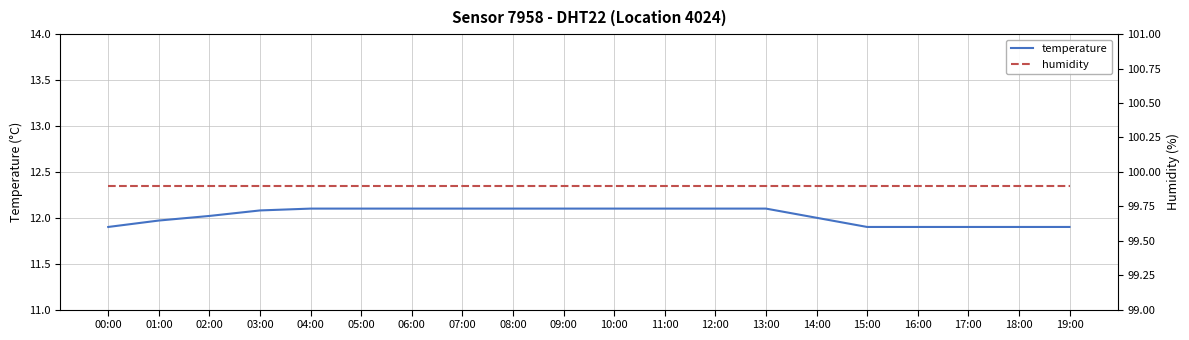

Which series has the widest spread of values?

temperature